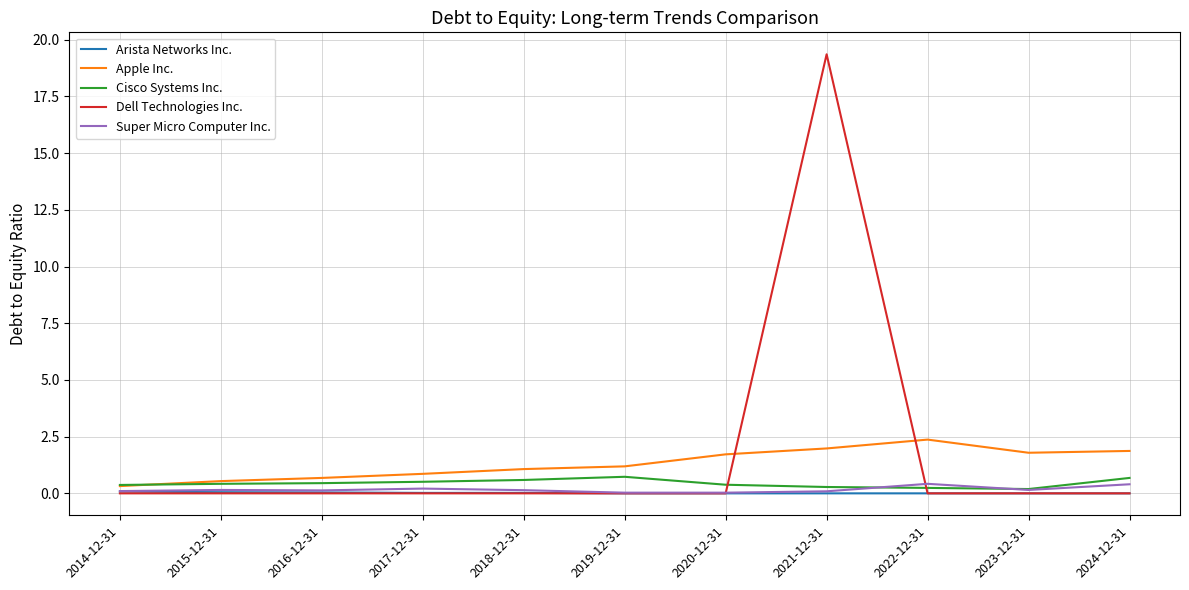

What is the difference between the second highest and second lowest values in the Super Micro Computer Inc. series?

0.4